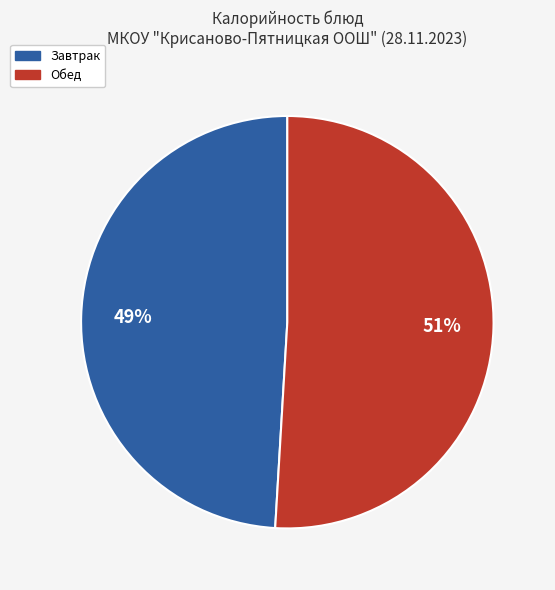

What is the ratio of the value at Обед to the value at Завтрак?

1.0